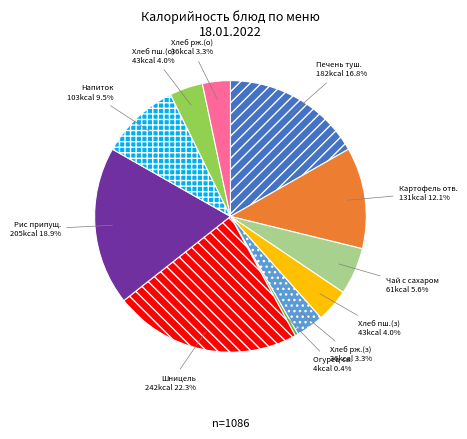

How many slices are in this pie chart?

11